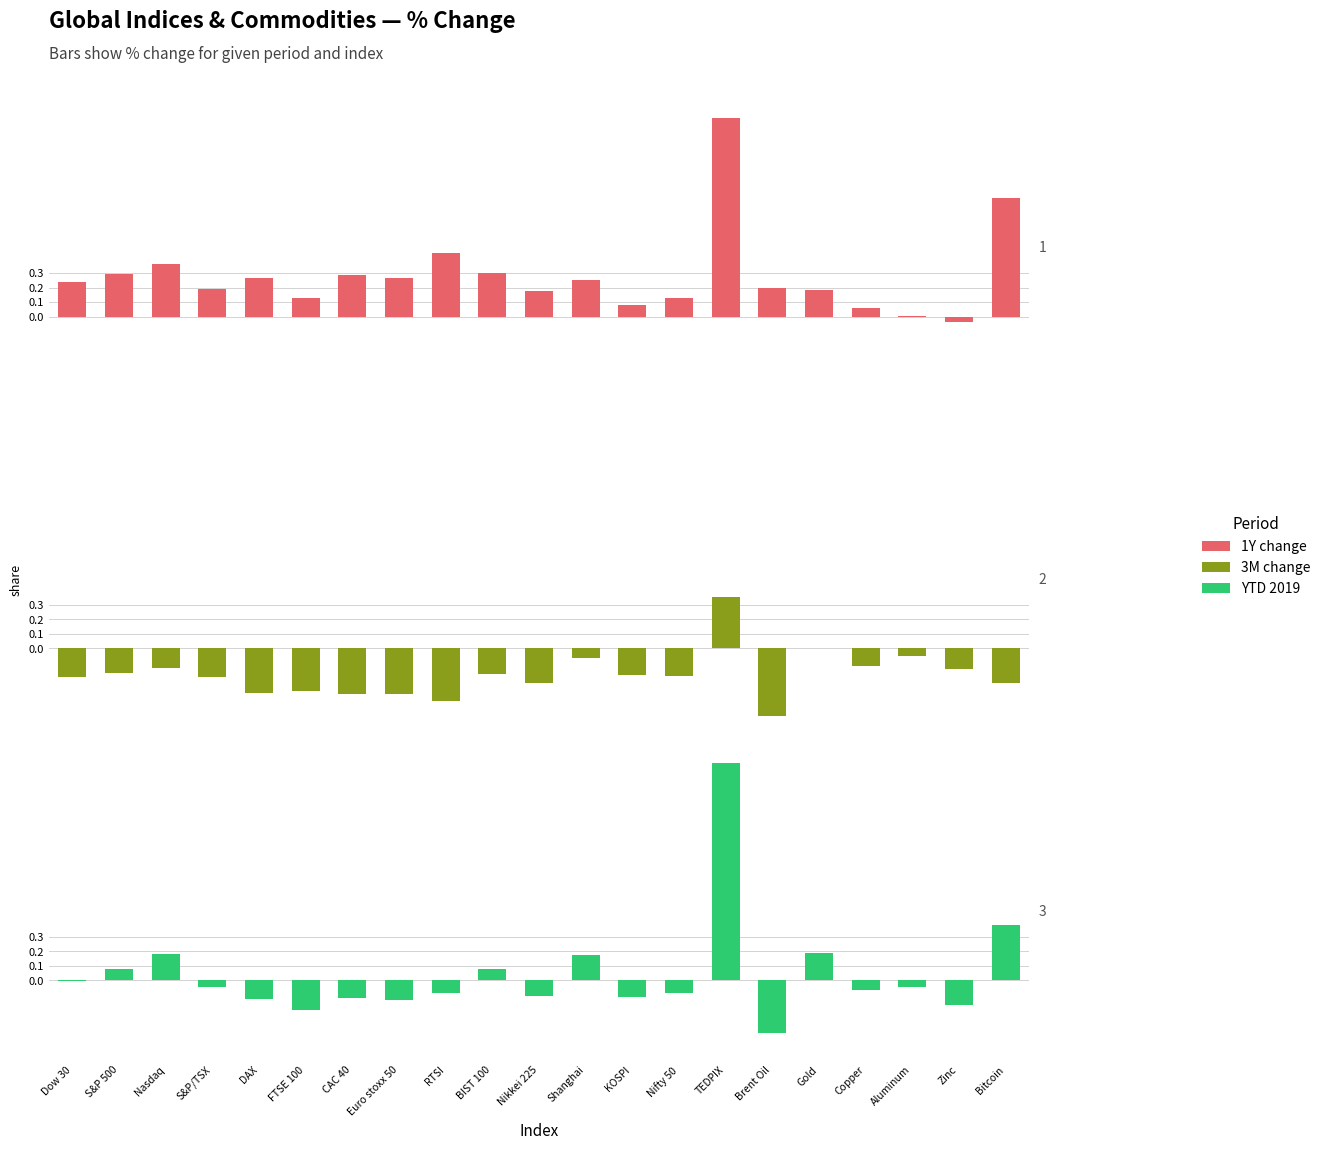

How many bars are there in total?

63